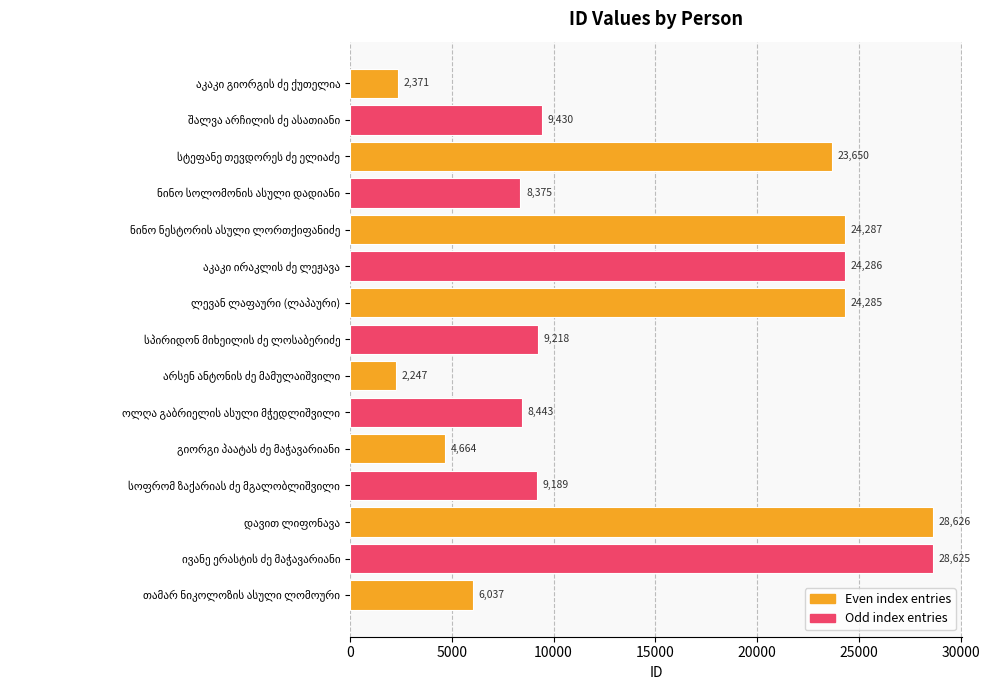

What is the smallest value displayed?

2247